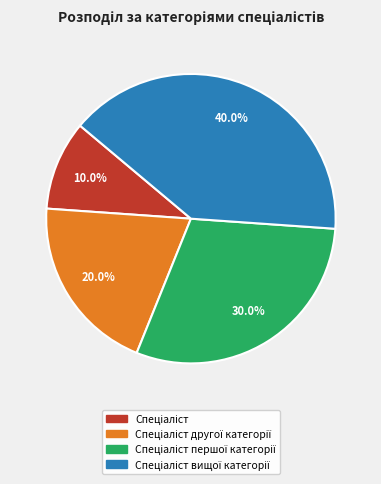

Count the number of slices in the pie.

4